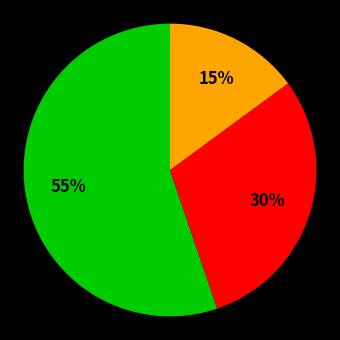

Does any single category account for the majority?

Yes